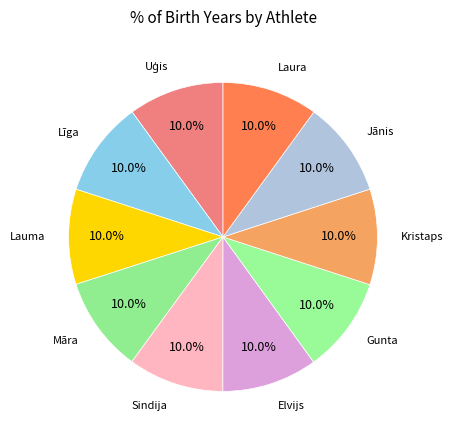

Which category has the smallest portion of the pie?

Lauma